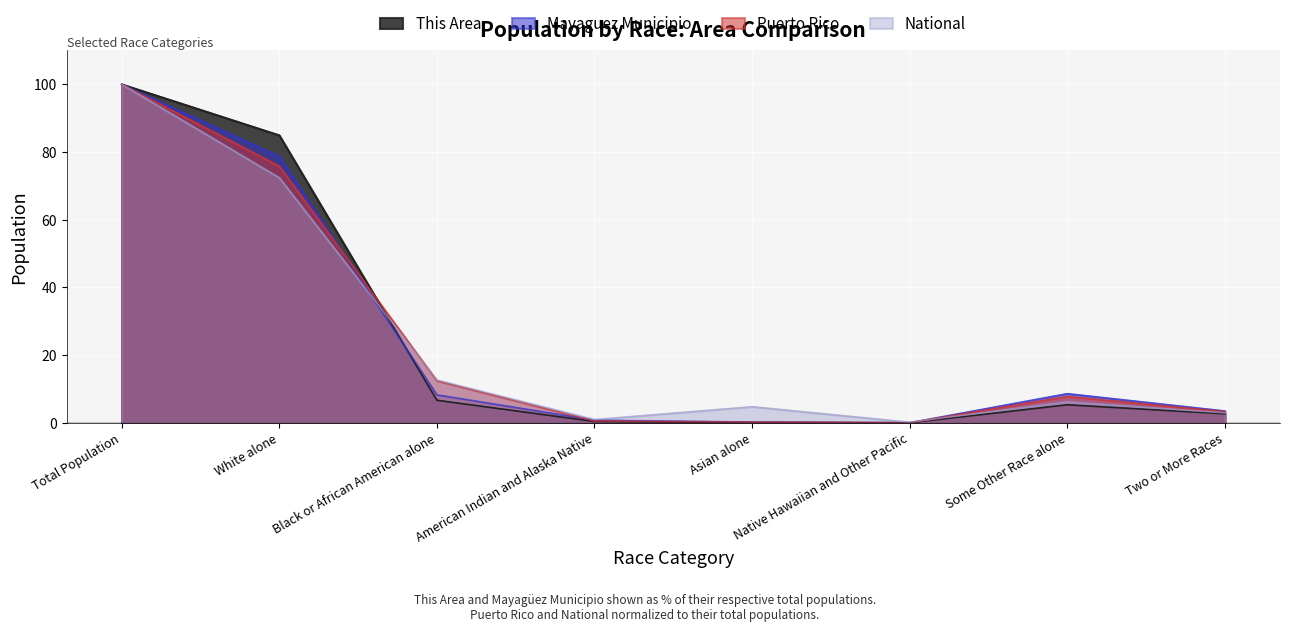

What is the label of the 8th point from the right?

Total Population